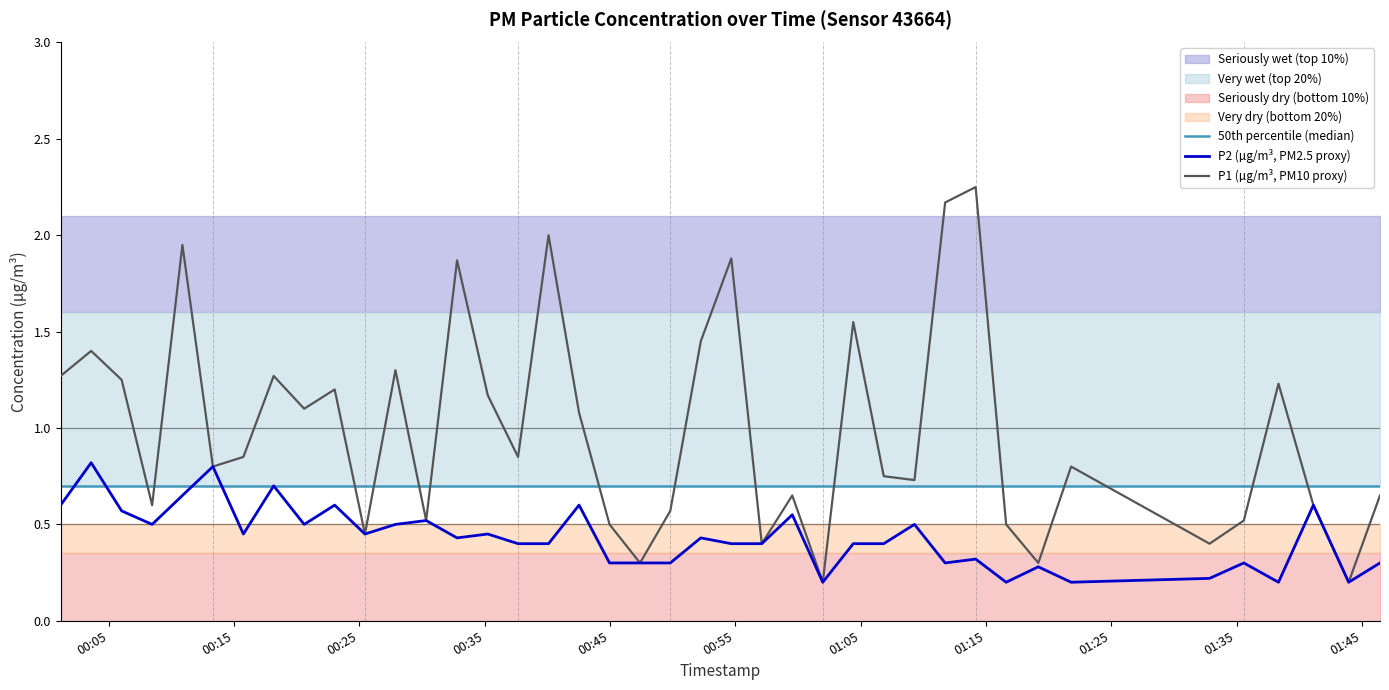

True or false: 50th percentile (median) and P1 (µg/m³, PM10 proxy) cross at least once.

True